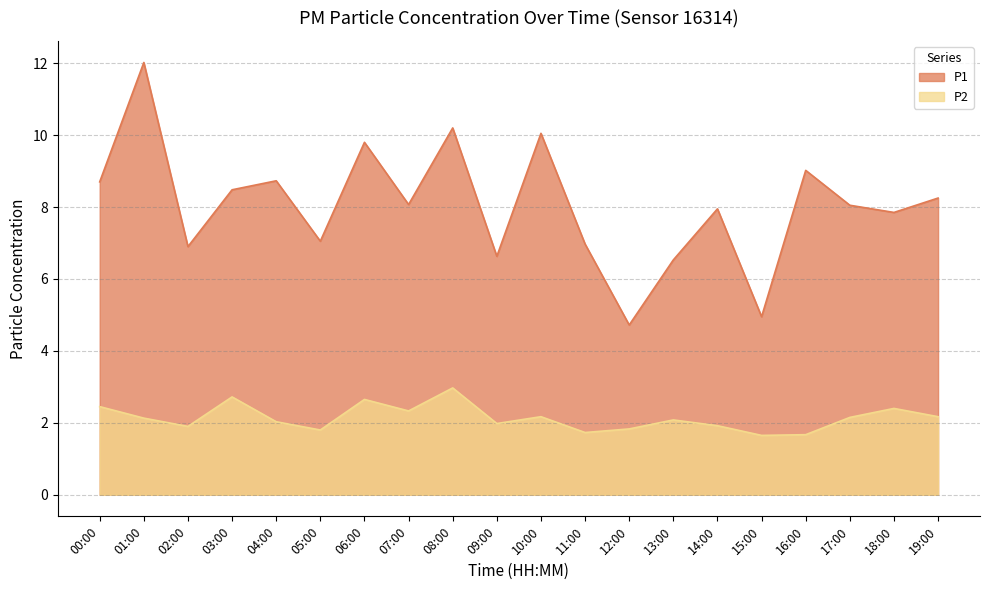

At which category does P2 reach its first local valley?

02:00